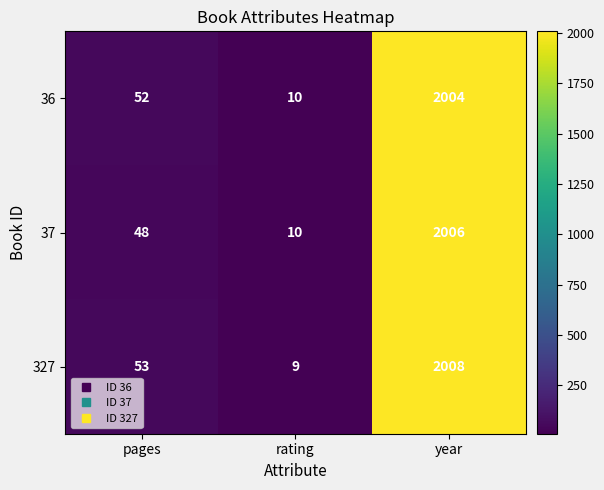

Which series has the widest spread of values?

327